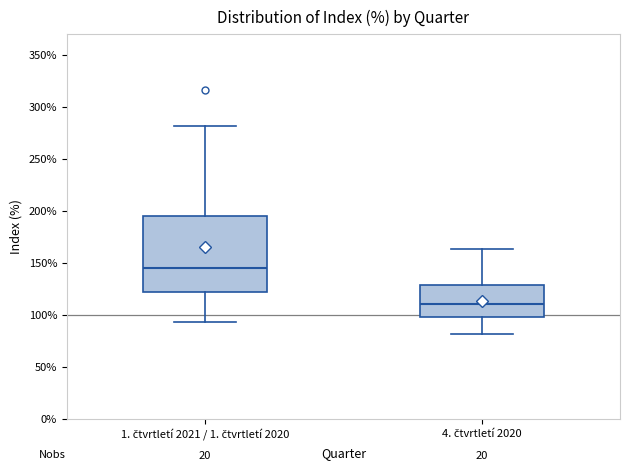

Reading left to right, read every box against the y-axis: the position of its median line, the range the box covers, and the ends of its whiskers. The values are not printed on the chart, so give them approximately, as read against the axis.

1. čtvrtletí 2021 / 1. čtvrtletí 2020: median 145, box 120 to 195, whiskers 95 to 280
4. čtvrtletí 2020: median 110, box 100 to 130, whiskers 80 to 165